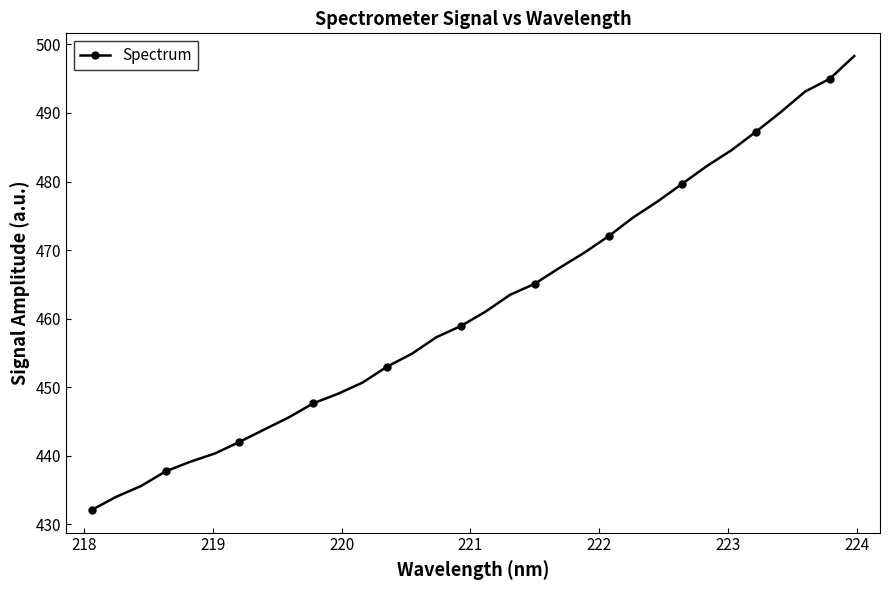

What is the difference between the maximum and minimum values?

66.2